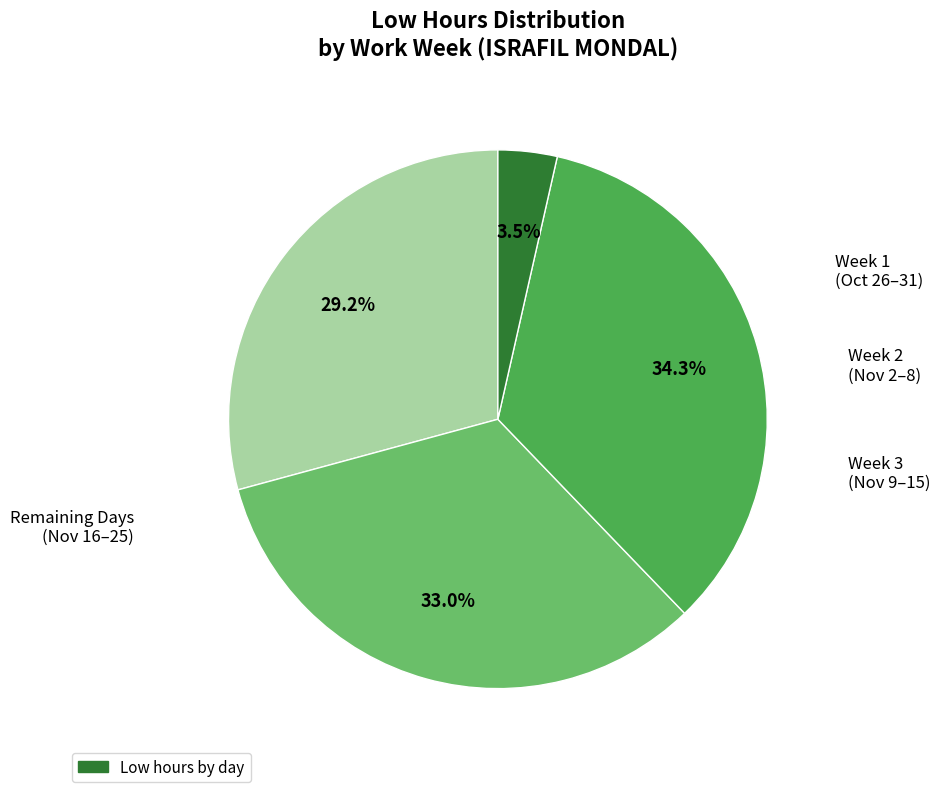

Is there a majority slice in this chart?

No